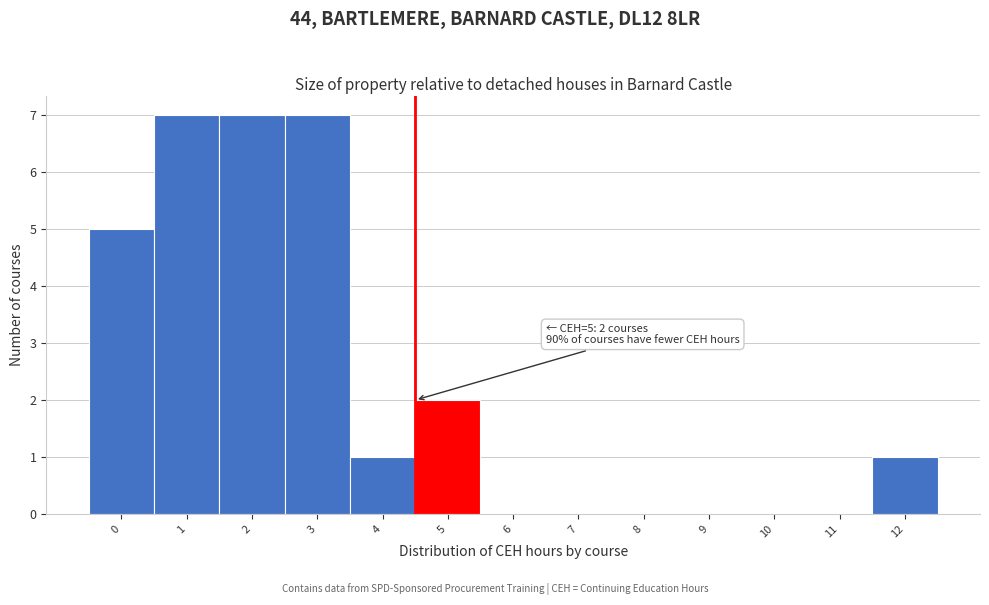

Reading left to right, what are all the values shown in this chart?

0=5	1=7	2=7	3=7	4=1	5=2	6=0	7=0	8=0	9=0	10=0	11=0	12=1